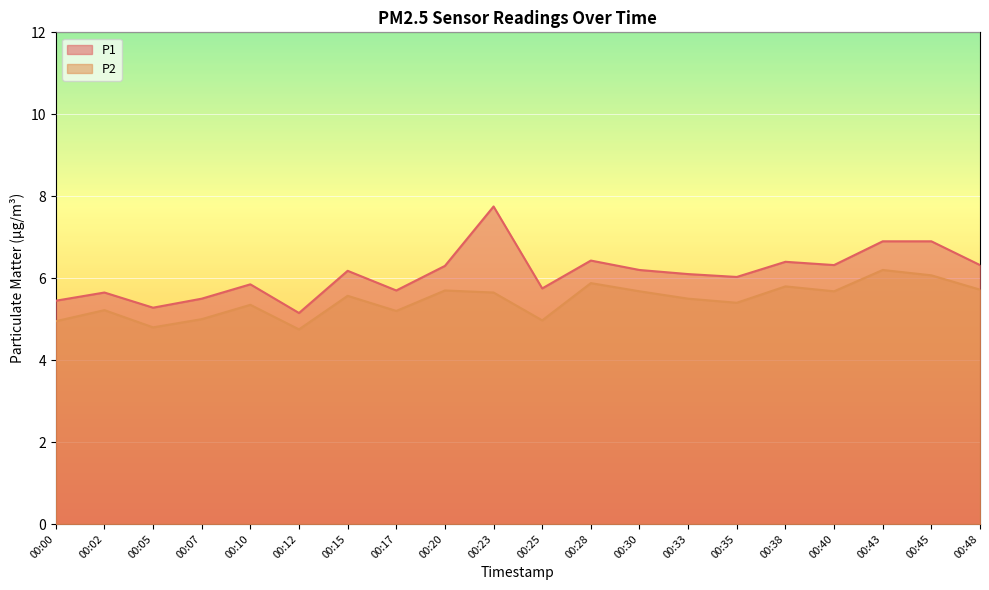

True or false: P1 and P2 cross at least once.

False